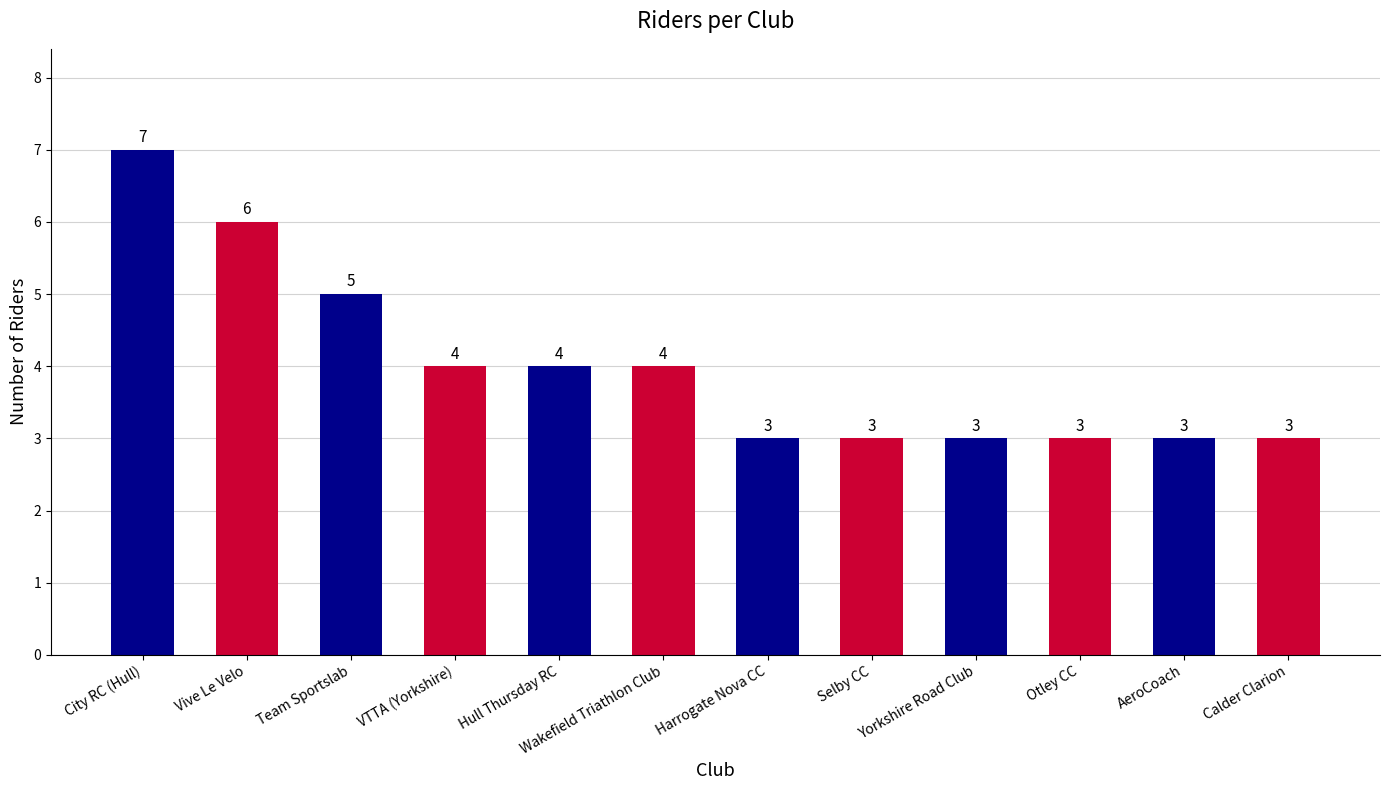

Does the chart contain any negative values?

No